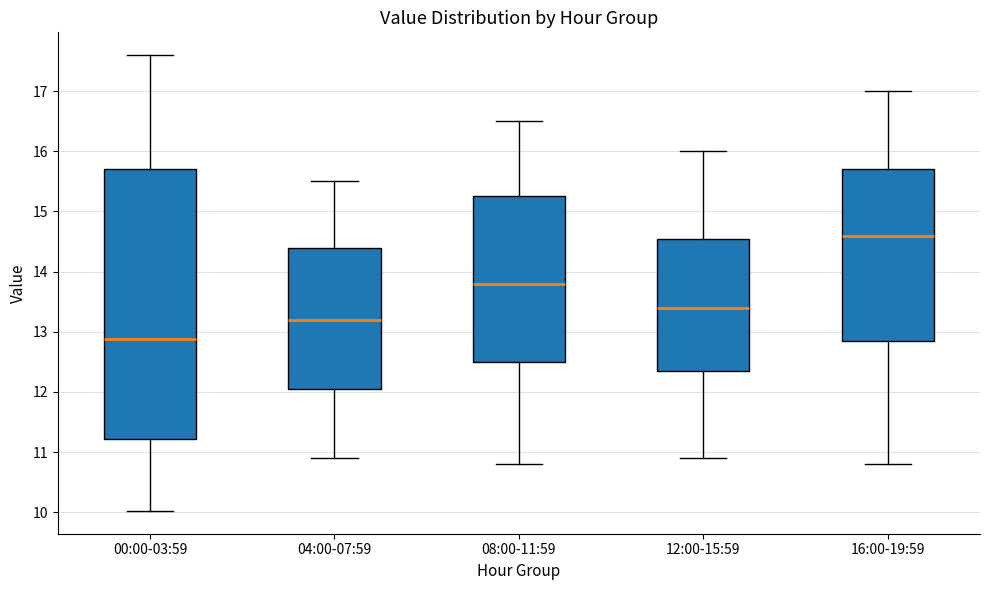

Which box is the tallest, from its lower edge to its upper edge?

00:00-03:59